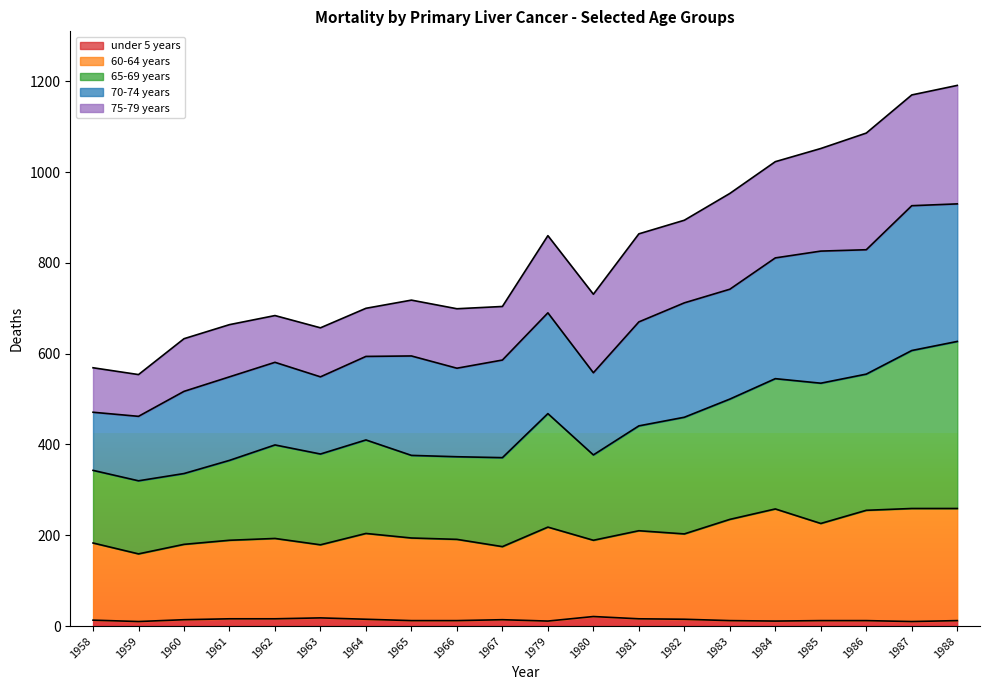

True or false: under 5 years has a value of 11 at 1984.

True